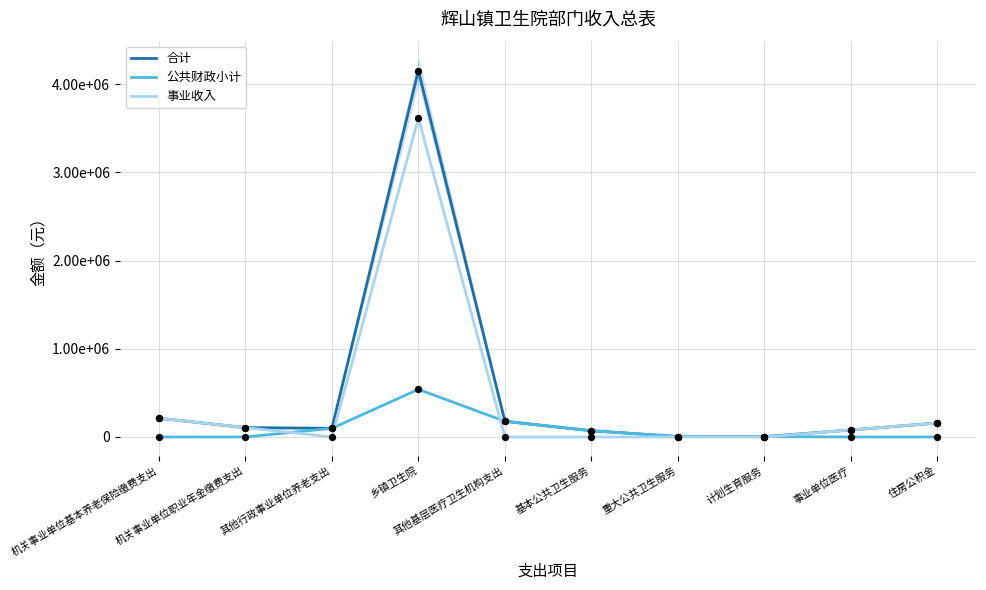

Which series has the largest total across all categories?

合计